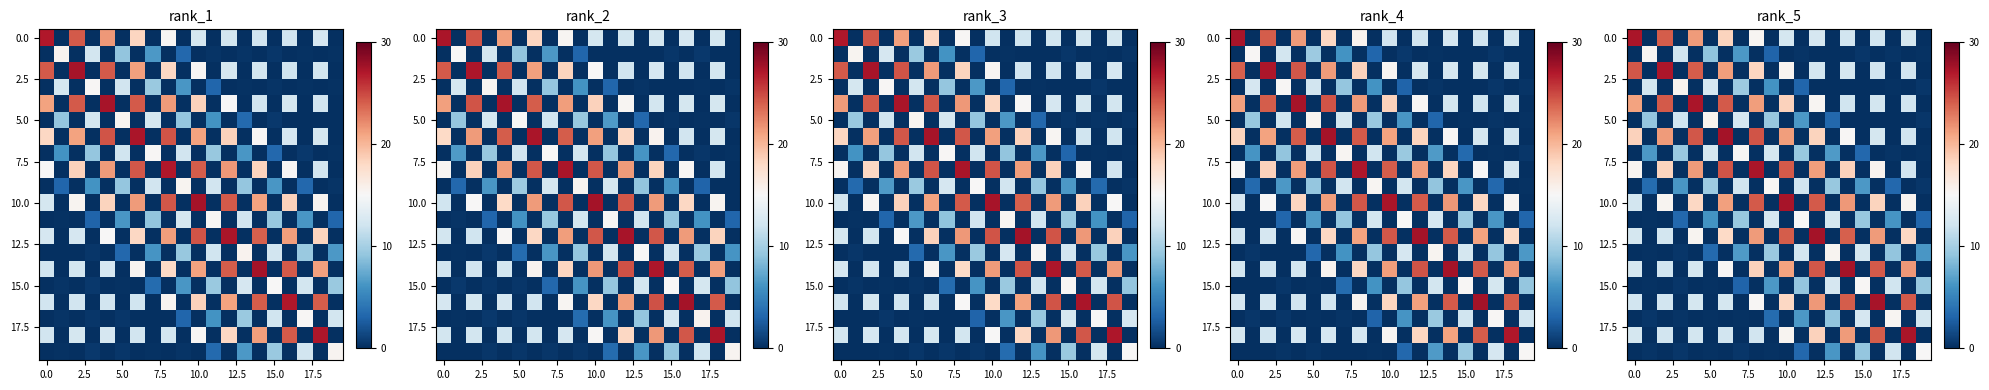

Count the number of data series in this chart.

20